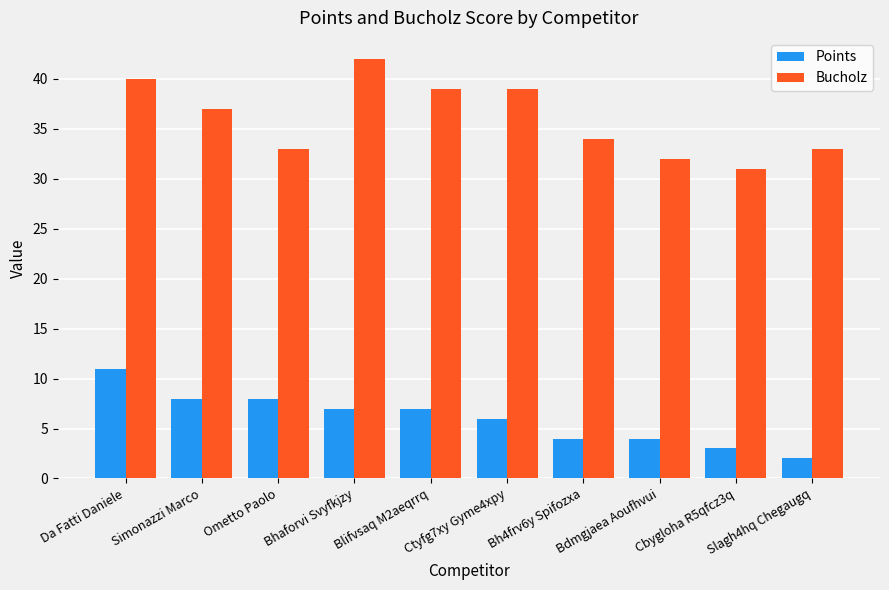

True or false: Points has a value of 11 at Da Fatti Daniele.

True